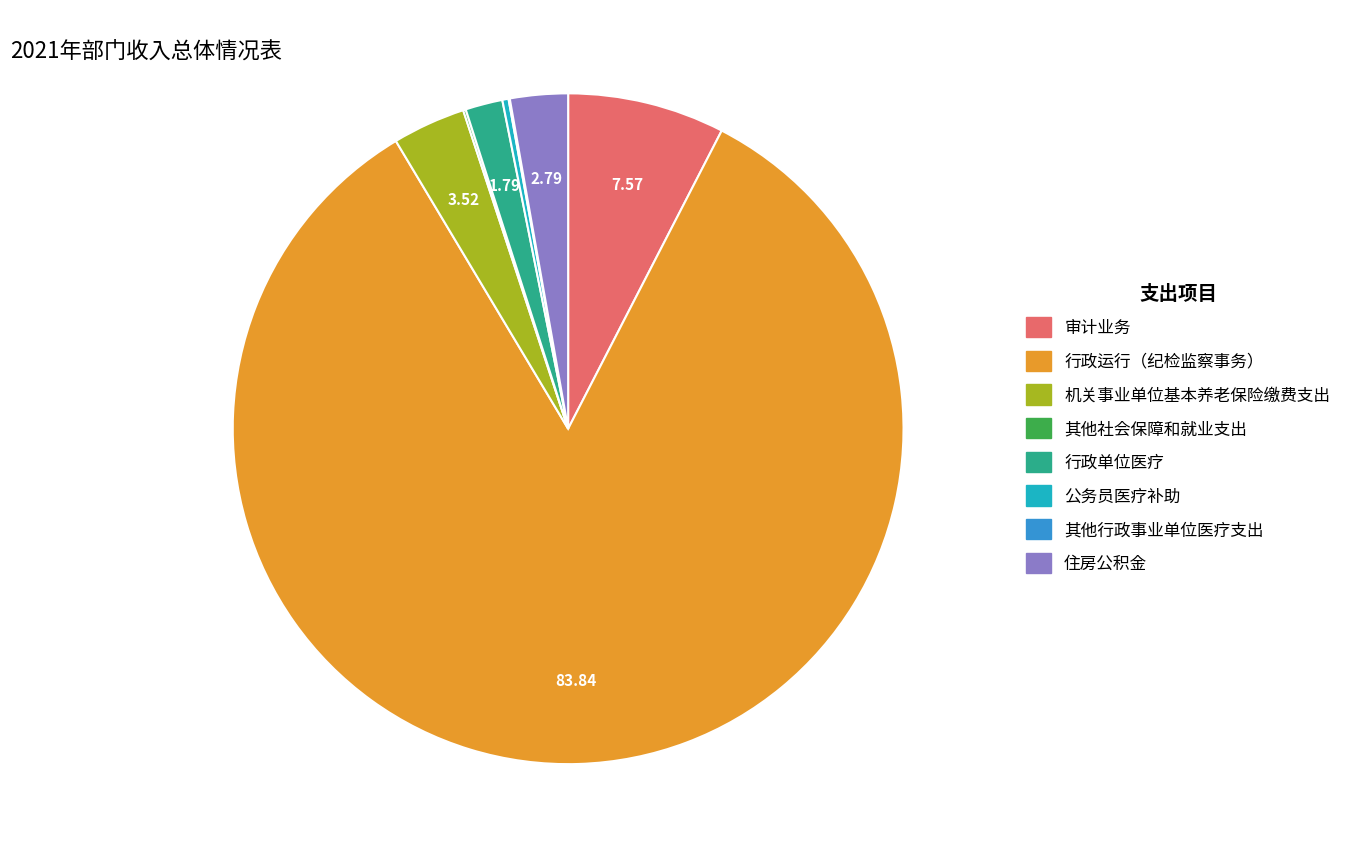

Between 行政运行（纪检监察事务） and 公务员医疗补助, which is larger?

行政运行（纪检监察事务）